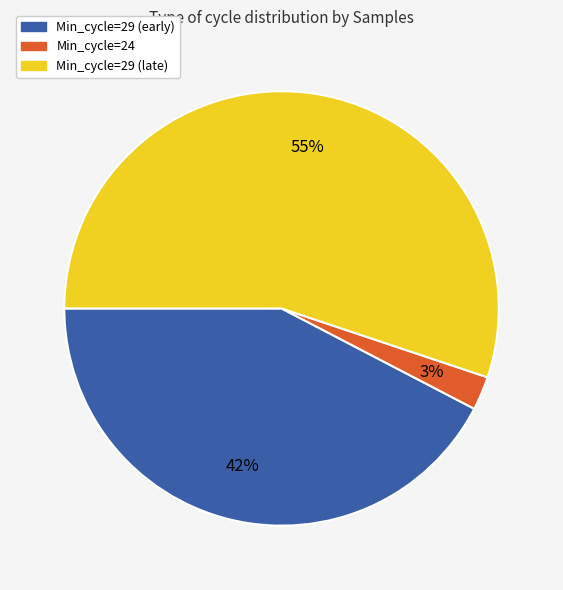

What is the ratio of the value at Min_cycle=29 (early) to the value at Min_cycle=29 (late)?

0.8